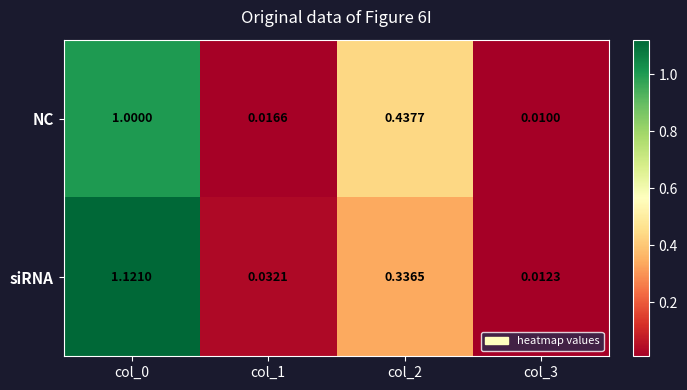

Rank the series by their average value, from lowest to highest.

NC, siRNA